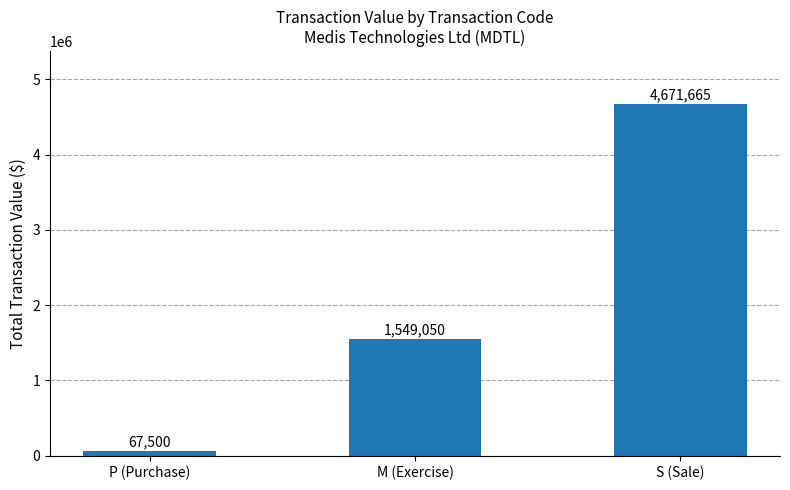

How many bars are there in total?

3